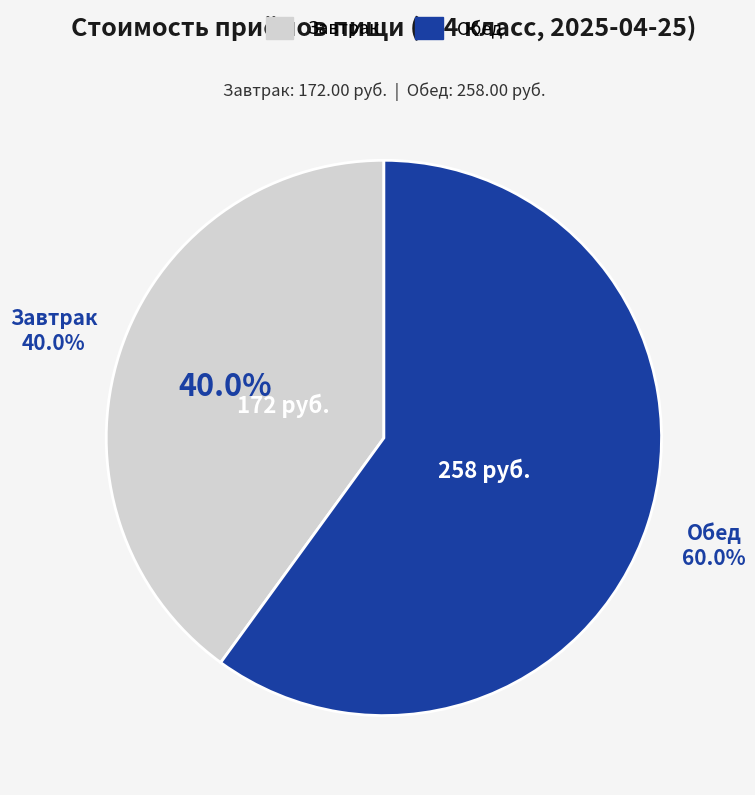

Combined, what portion of the pie is Завтрак and Обед?

100.0%